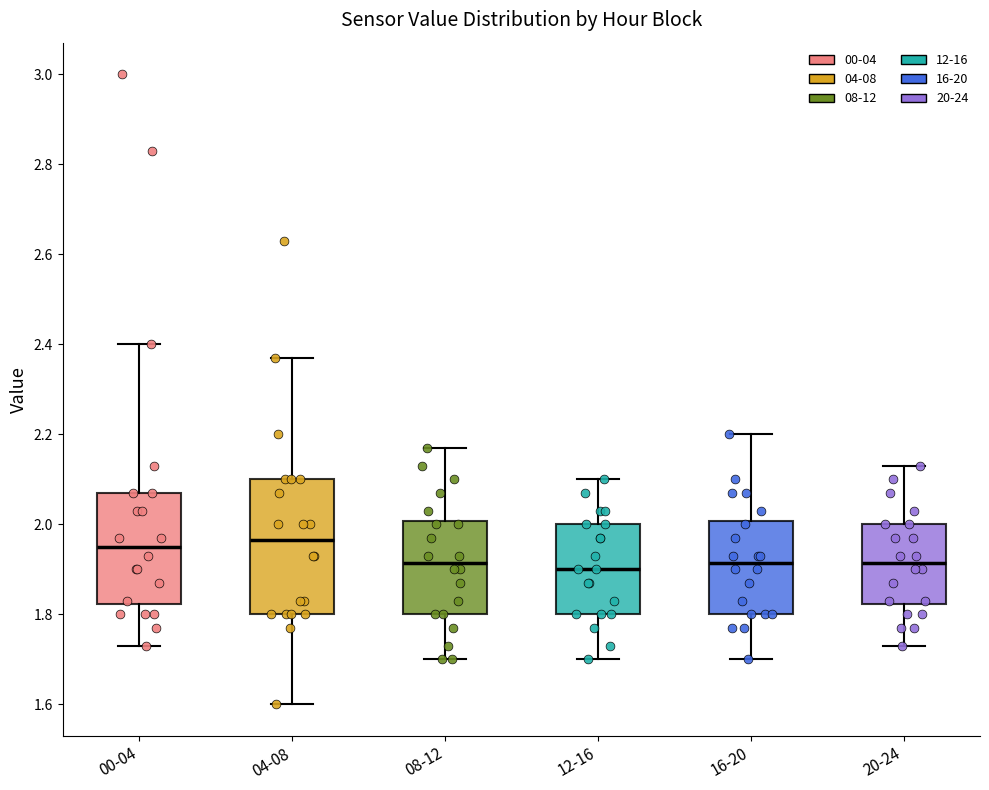

Where is the upper edge of the box for 08-12 on the y-axis? The values are not printed on the chart, so give them approximately, as read against the axis.

2.00